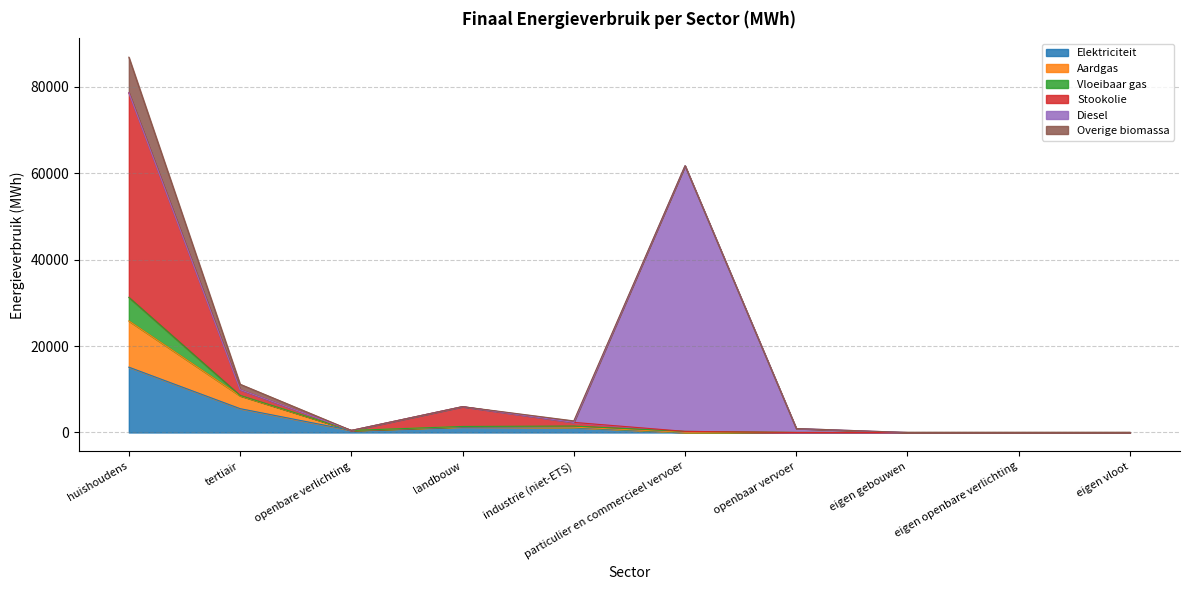

What is the label of the 8th point from the left?

eigen gebouwen